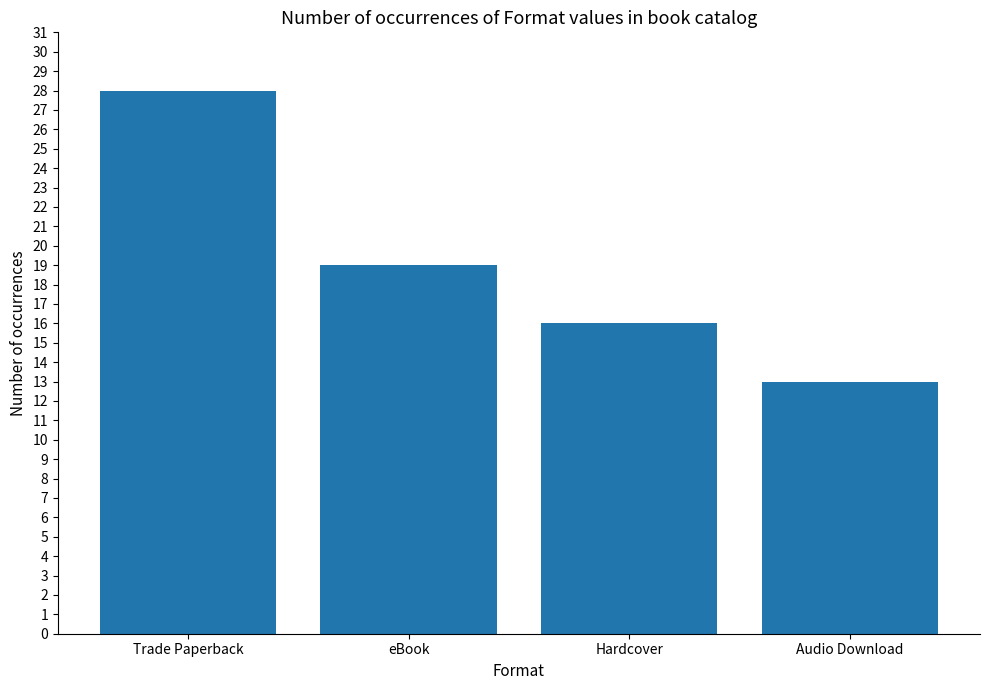

Are the bars horizontal?

No